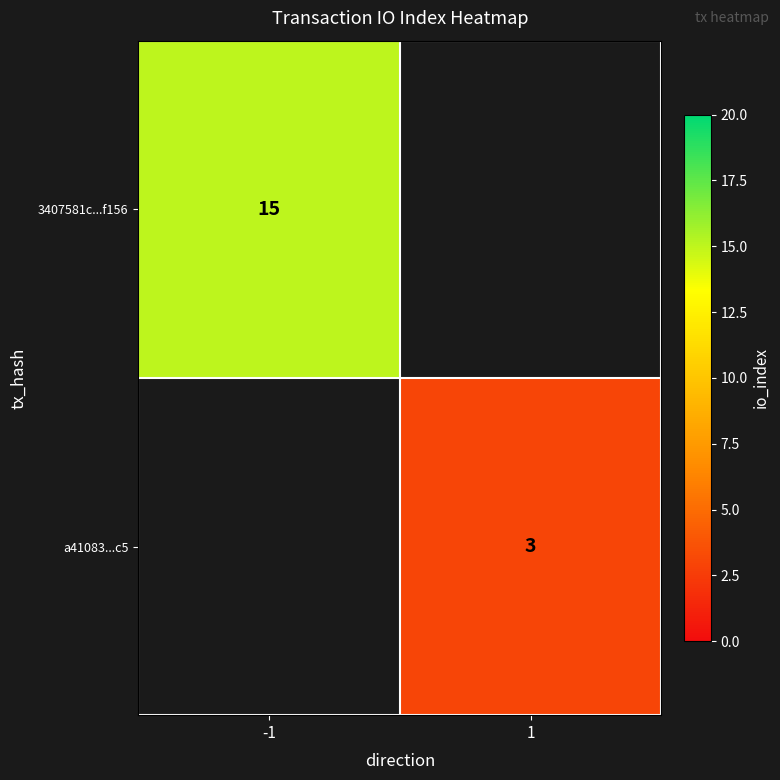

The a41083...c5 series shows 1 at 1. True or false?

False